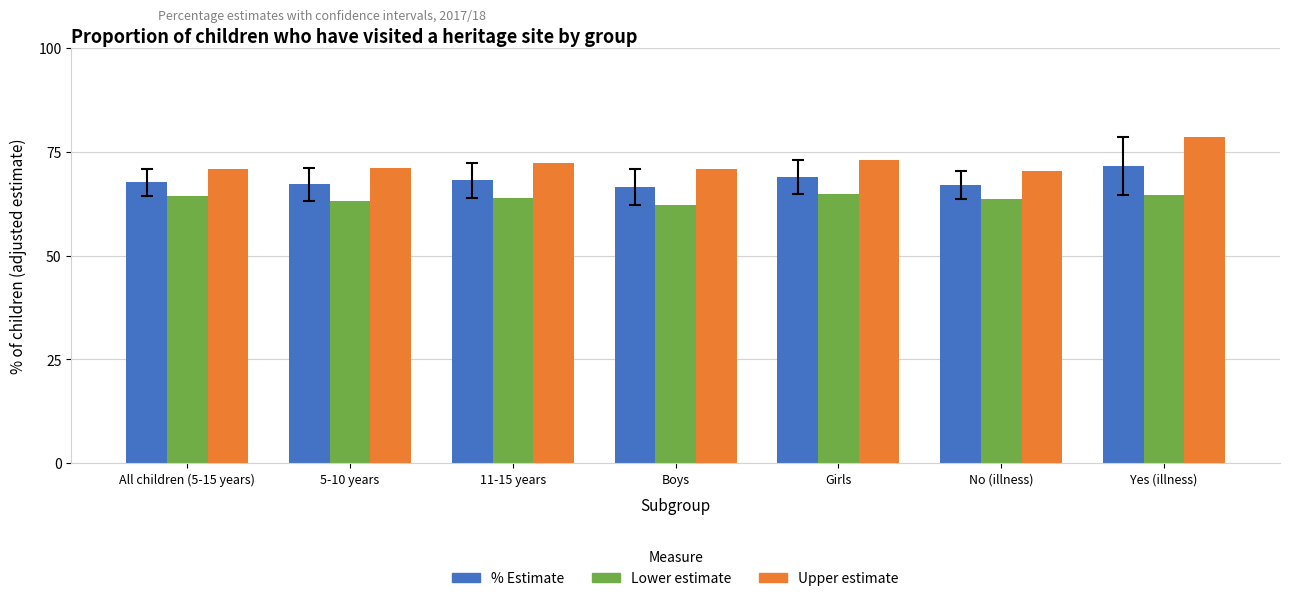

What is the value of the Lower estimate bar at the 2nd from the left?

63.0